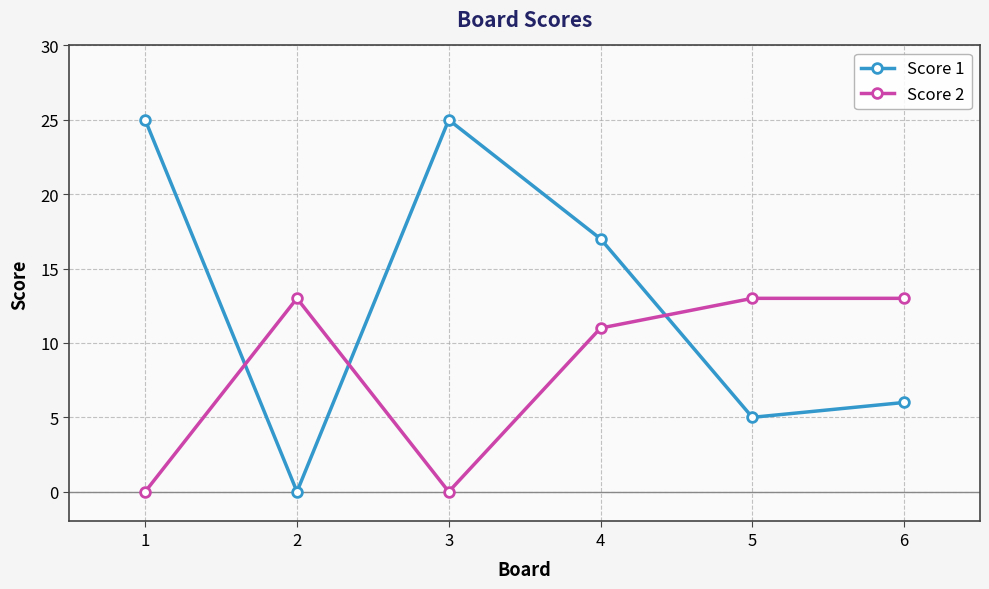

True or false: Score 2 has a value of 7 at 3.

False